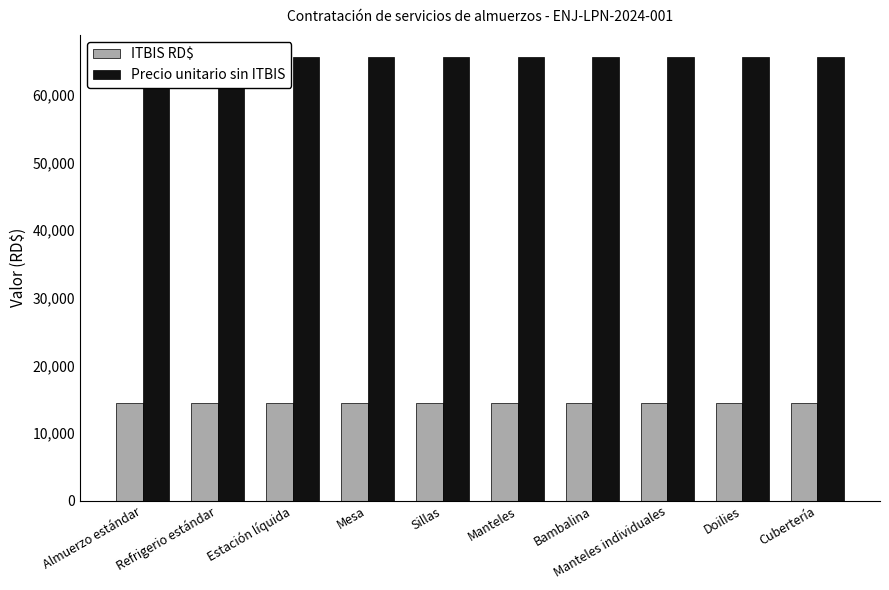

Does the chart contain any negative values?

No